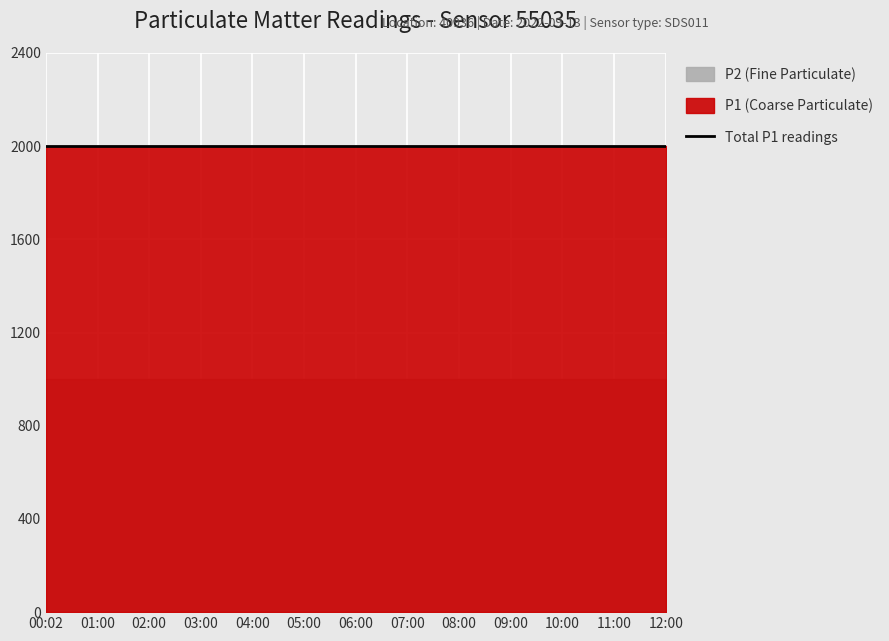

Reading left to right, transcribe all the data shown in this chart.

P2: 999.9	999.9	999.9	999.9	999.9	999.9	999.9	999.9	999.9	999.9	999.9	999.9	999.9
P1: 1999.9	1999.9	1999.9	1999.9	1999.9	1999.9	1999.9	1999.9	1999.9	1999.9	1999.9	1999.9	1999.9